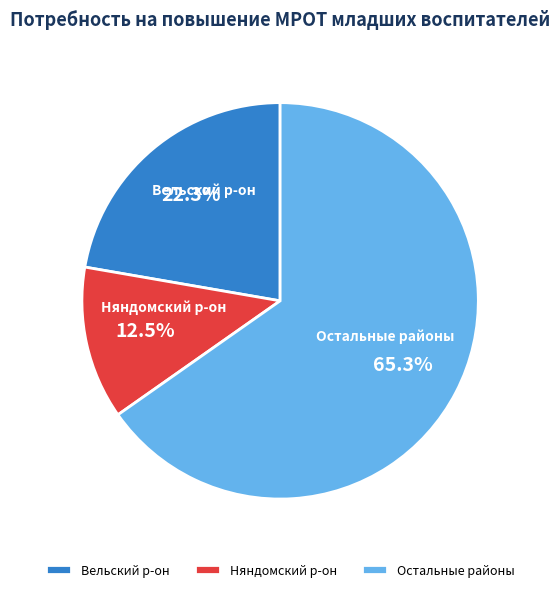

Which slice represents more than half of the pie?

Остальные районы